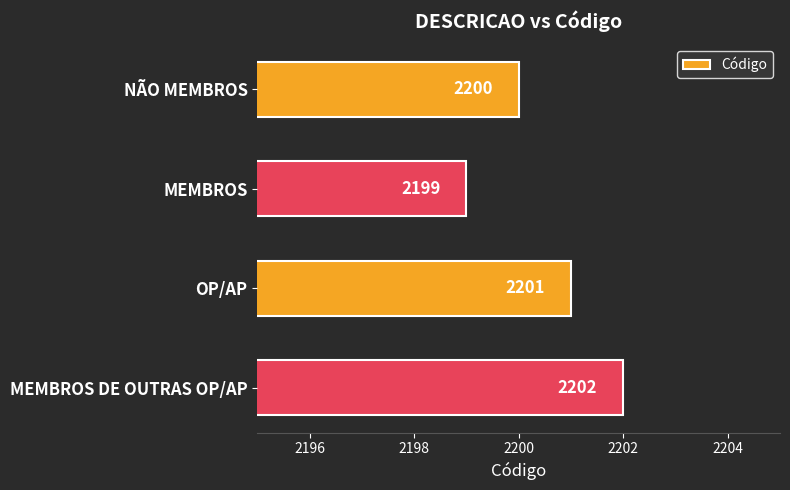

How many distinct data groups are displayed?

1